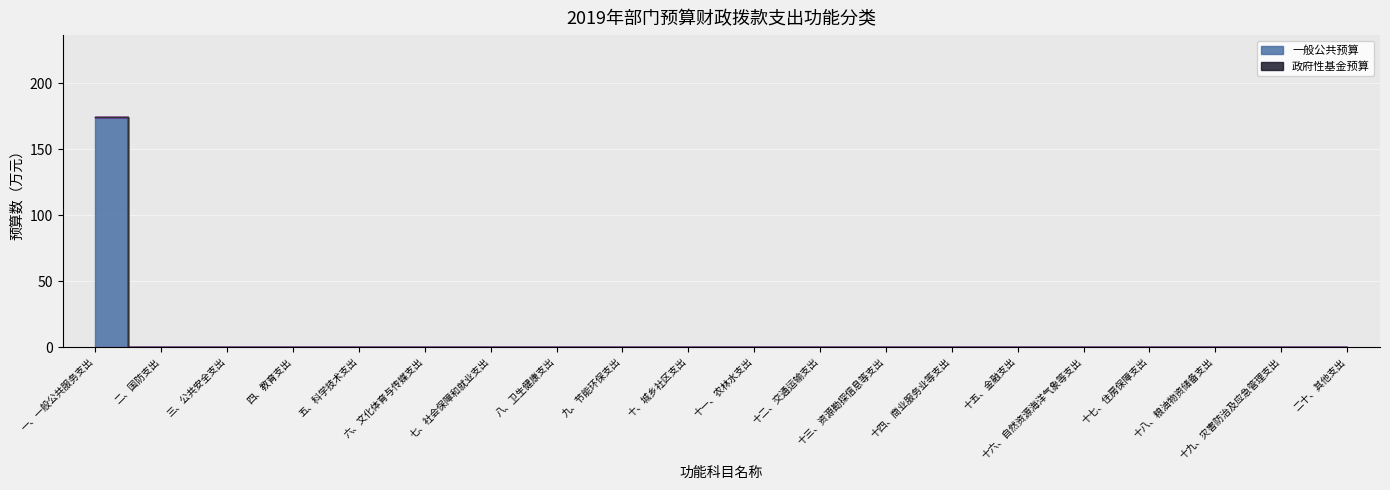

Rank the categories by value from highest to lowest.

一、一般公共服务支出, 二、国防支出, 三、公共安全支出, 四、教育支出, 五、科学技术支出, 六、文化体育与传媒支出, 七、社会保障和就业支出, 八、卫生健康支出, 九、节能环保支出, 十、城乡社区支出, 十一、农林水支出, 十二、交通运输支出, 十三、资源勘探信息等支出, 十四、商业服务业等支出, 十五、金融支出, 十六、自然资源海洋气象等支出, 十七、住房保障支出, 十八、粮油物资储备支出, 十九、灾害防治及应急管理支出, 二十、其他支出